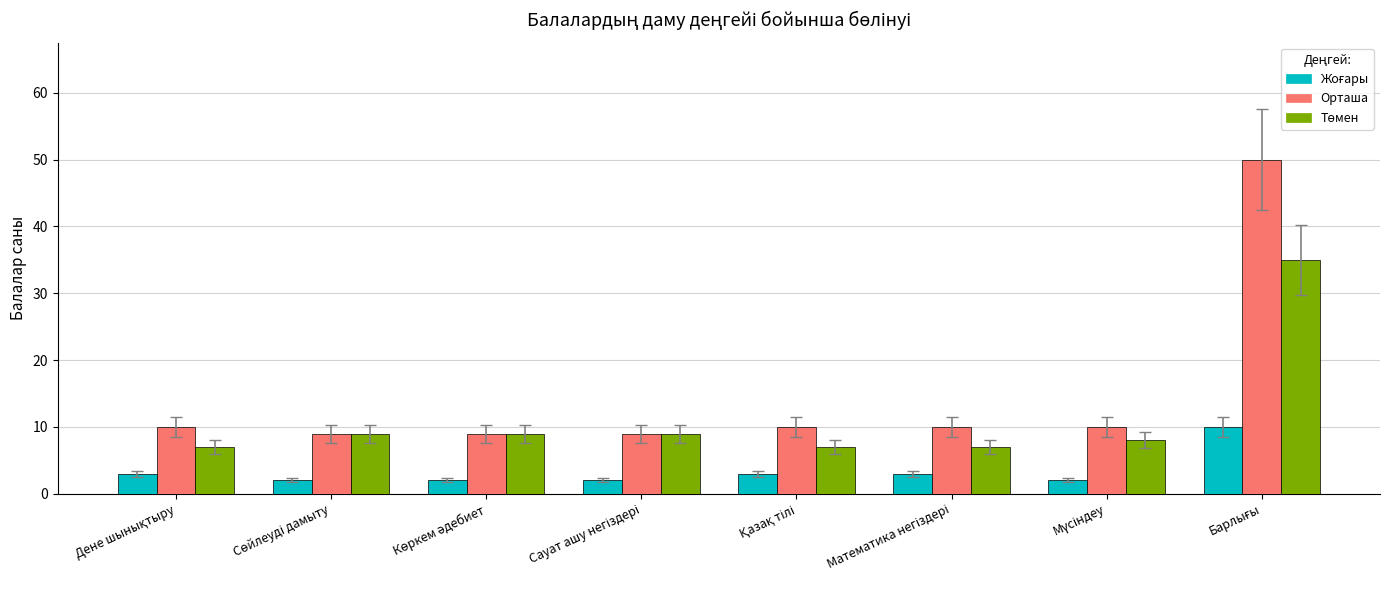

What is the difference between the maximum and minimum values in the Орташа series?

41